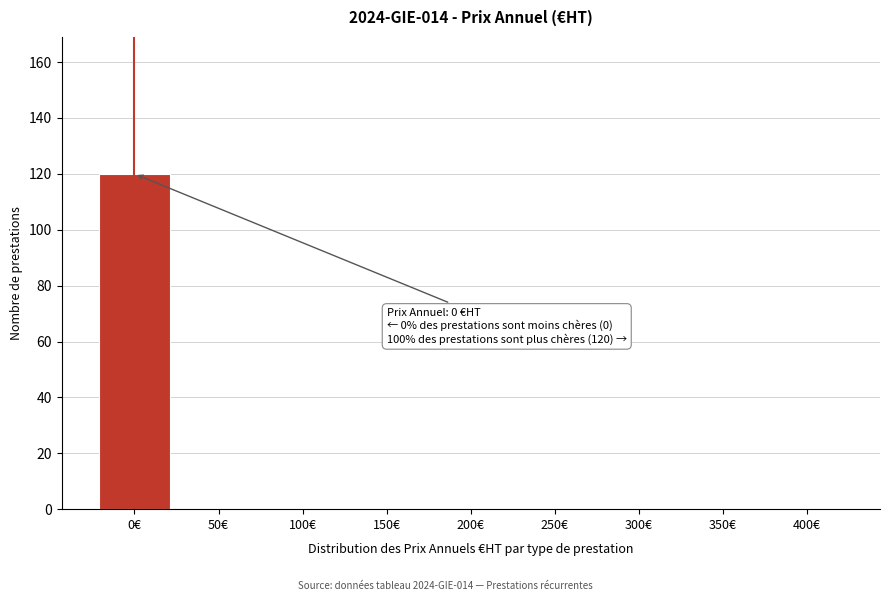

Reading right to left, extract all data points from this chart.

400€=0	350€=0	300€=0	250€=0	200€=0	150€=0	100€=0	50€=0	0€=120